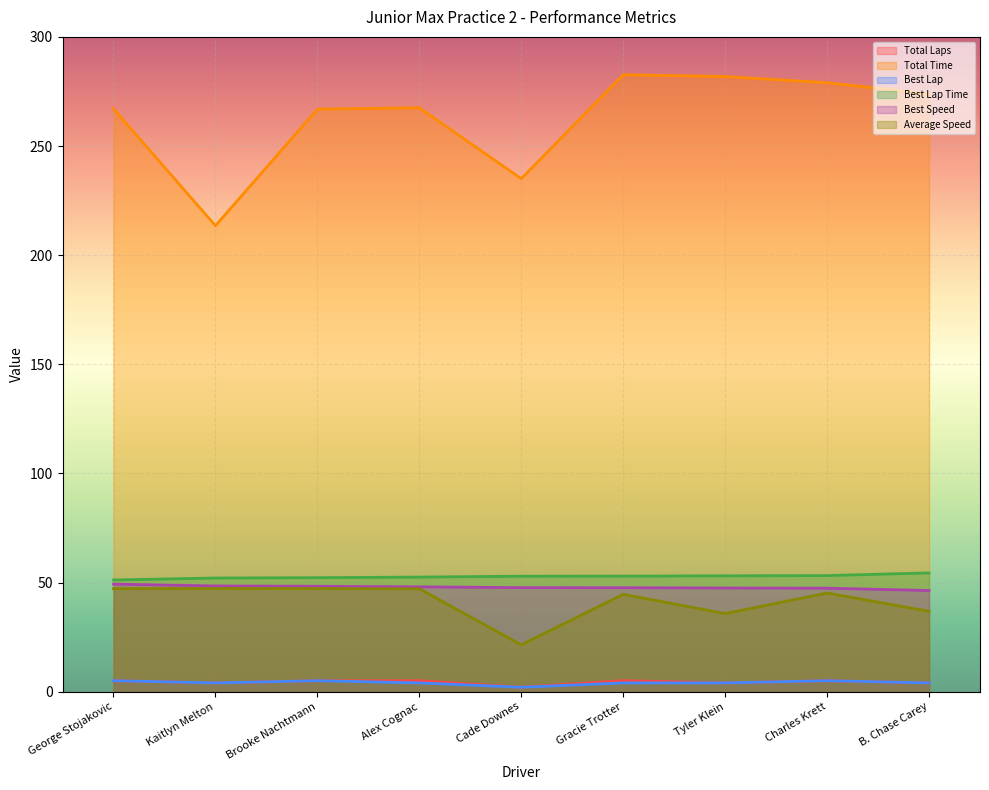

How many data points does each series have?

9